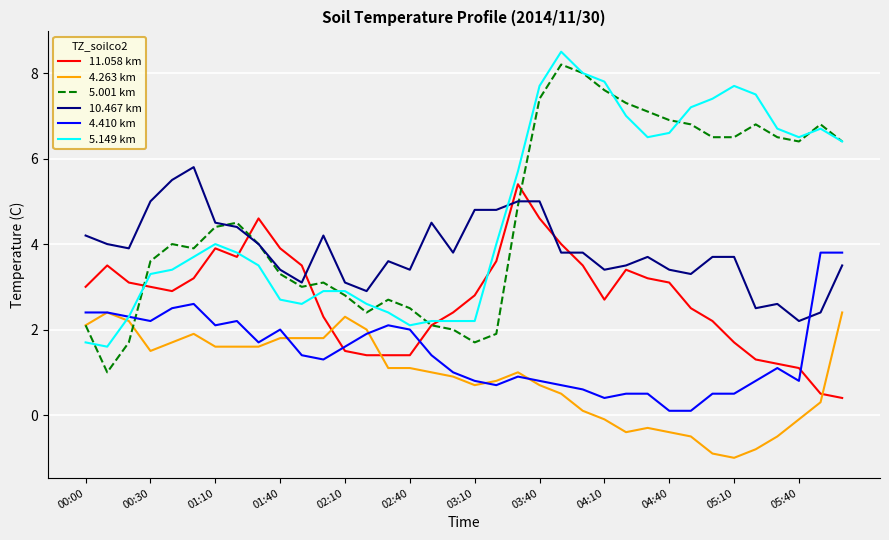

True or false: 4.263 km and 10.467 km cross at least once.

False